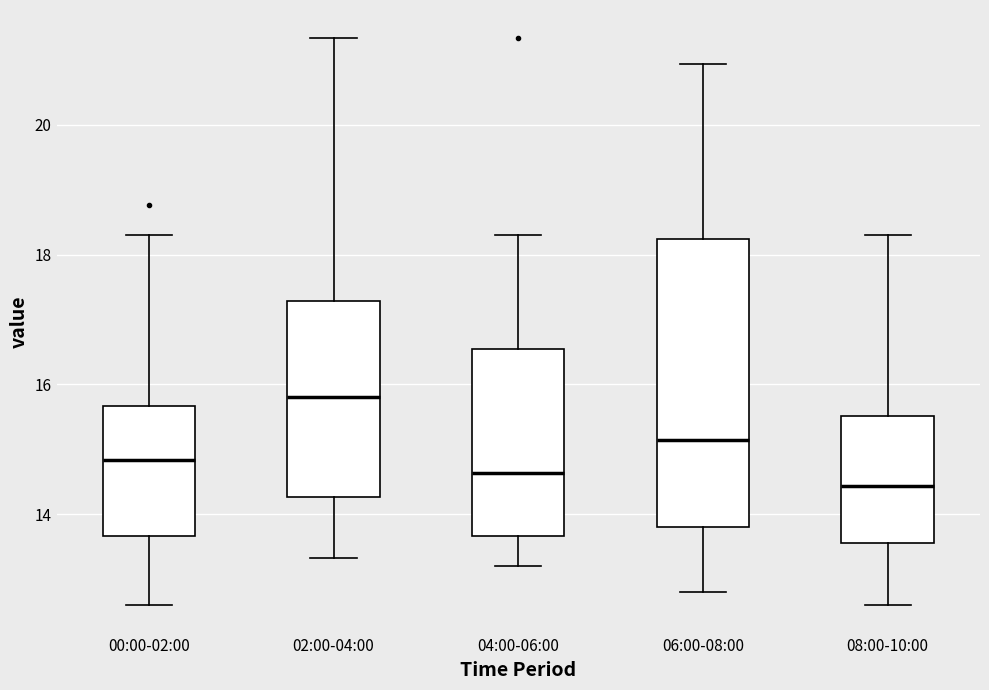

Where is the lower edge of the box for 00:00-02:00 on the y-axis? The values are not printed on the chart, so give them approximately, as read against the axis.

13.6